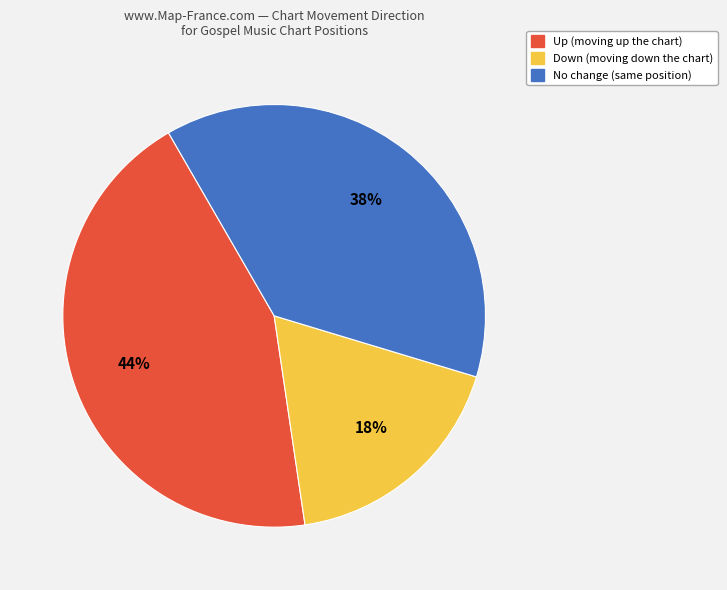

How many segments does this pie chart have?

3